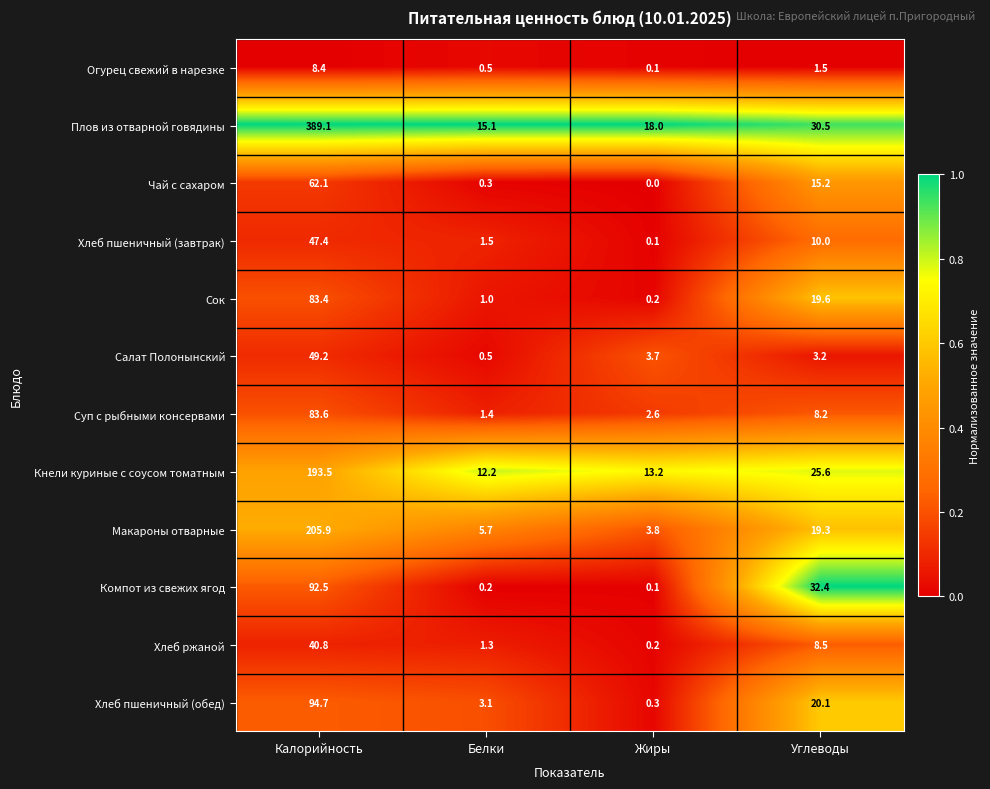

Rank the series by their maximum value, from lowest to highest.

Огурец свежий в нарезке, Хлеб ржаной, Хлеб пшеничный (завтрак), Салат Полонынский, Чай с сахаром, Сок, Суп с рыбными консервами, Компот из свежих ягод, Хлеб пшеничный (обед), Кнели куриные с соусом томатным, Макароны отварные, Плов из отварной говядины